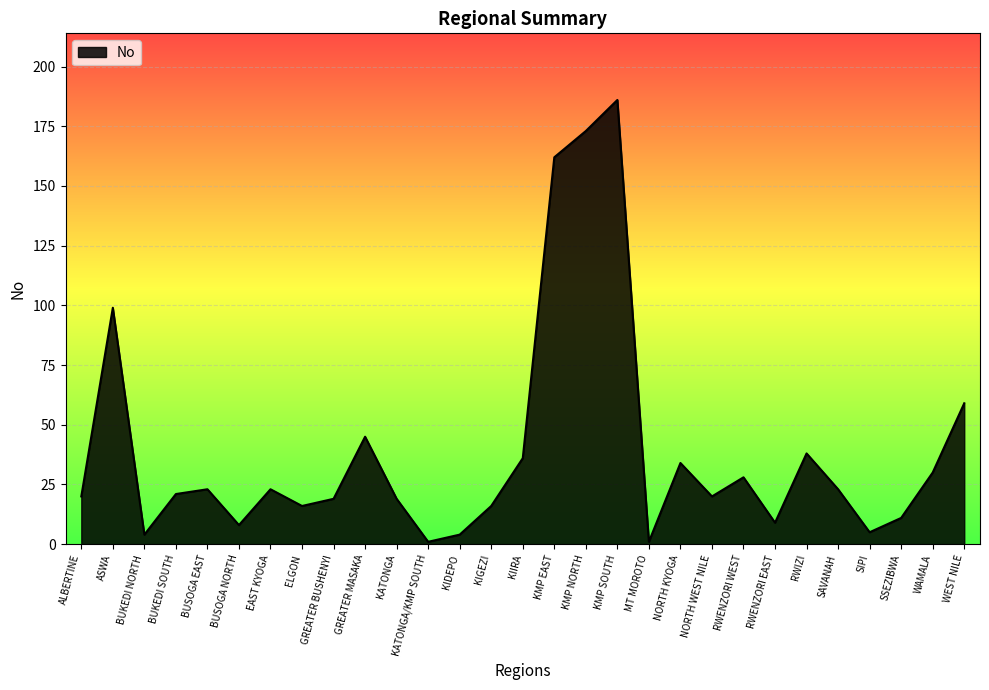

Which has a higher value, RWENZORI WEST or SIPI?

RWENZORI WEST